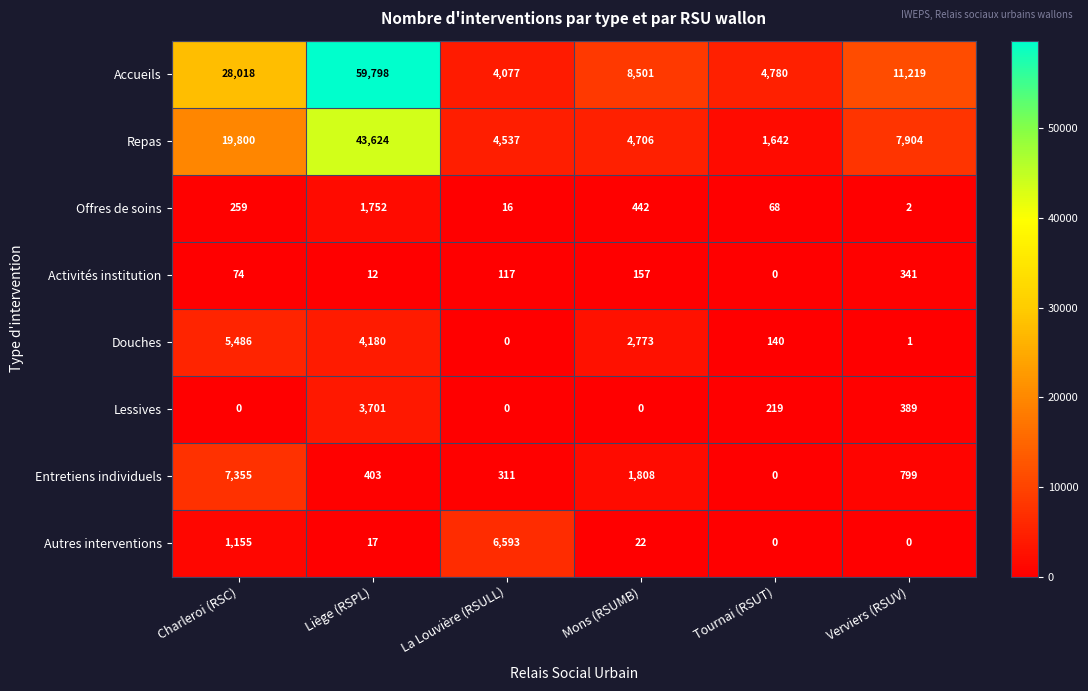

Count the number of categories in the chart.

6